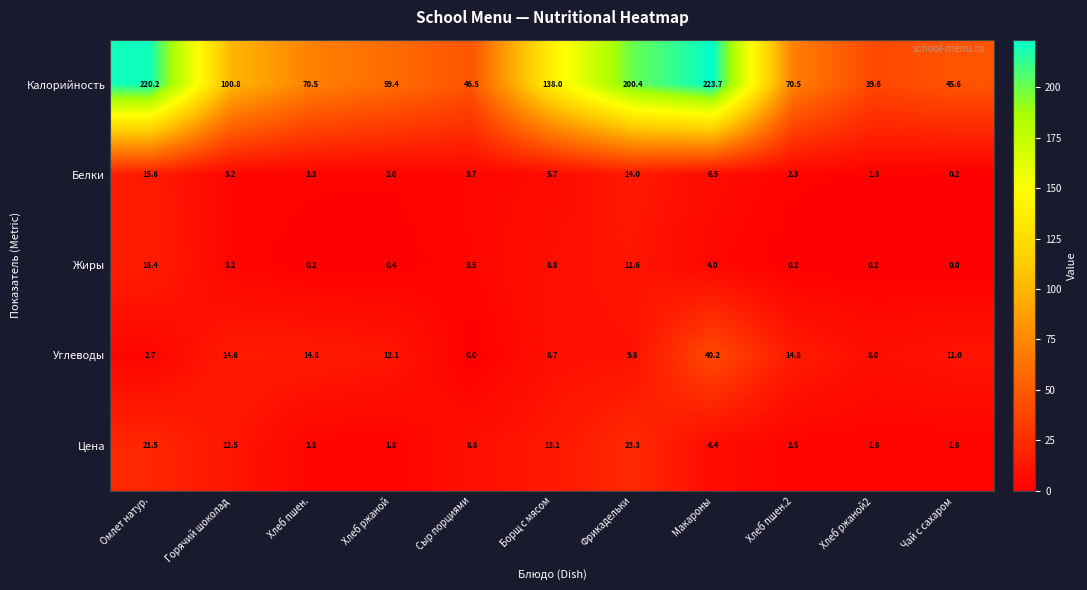

At which category is the sum across all series the highest?

Макароны